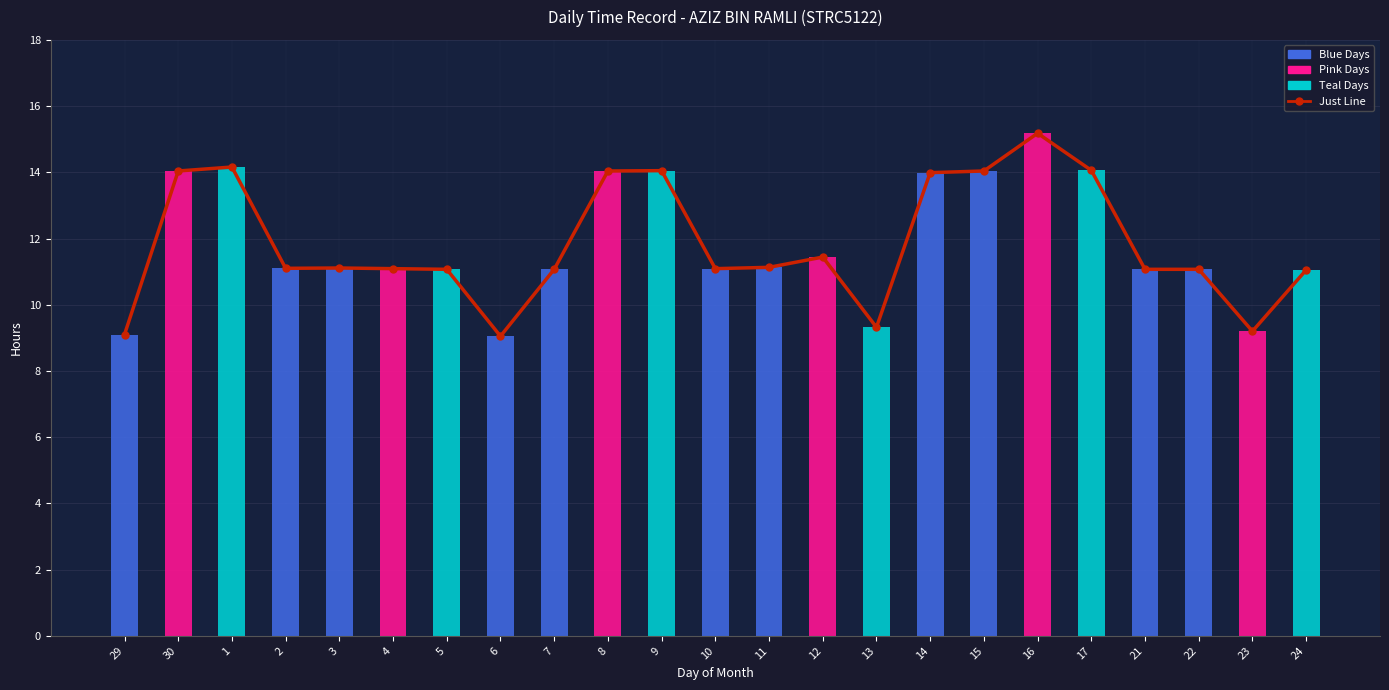

What is the label of the 6th bar from the right?

16